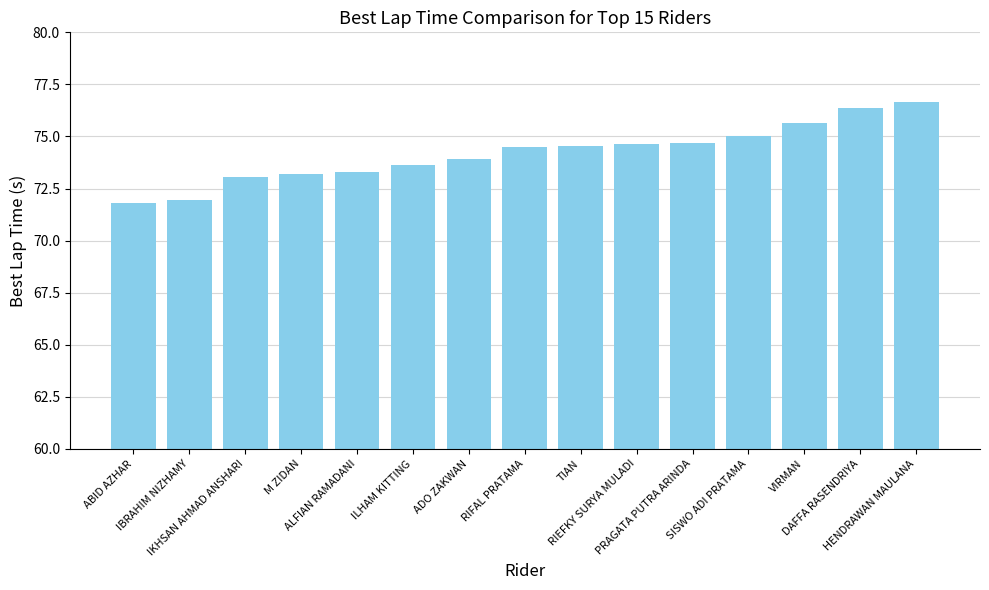

What is the sum of the values at HENDRAWAN MAULANA and RIFAL PRATAMA?

151.2